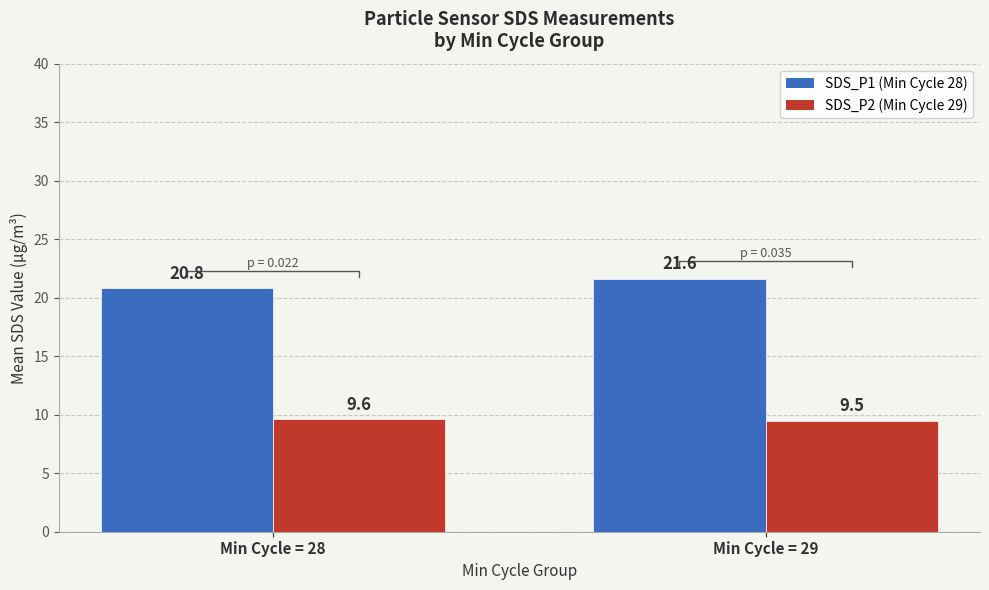

How many values in the SDS_P1 (Lower Weight) series are below 21?

1